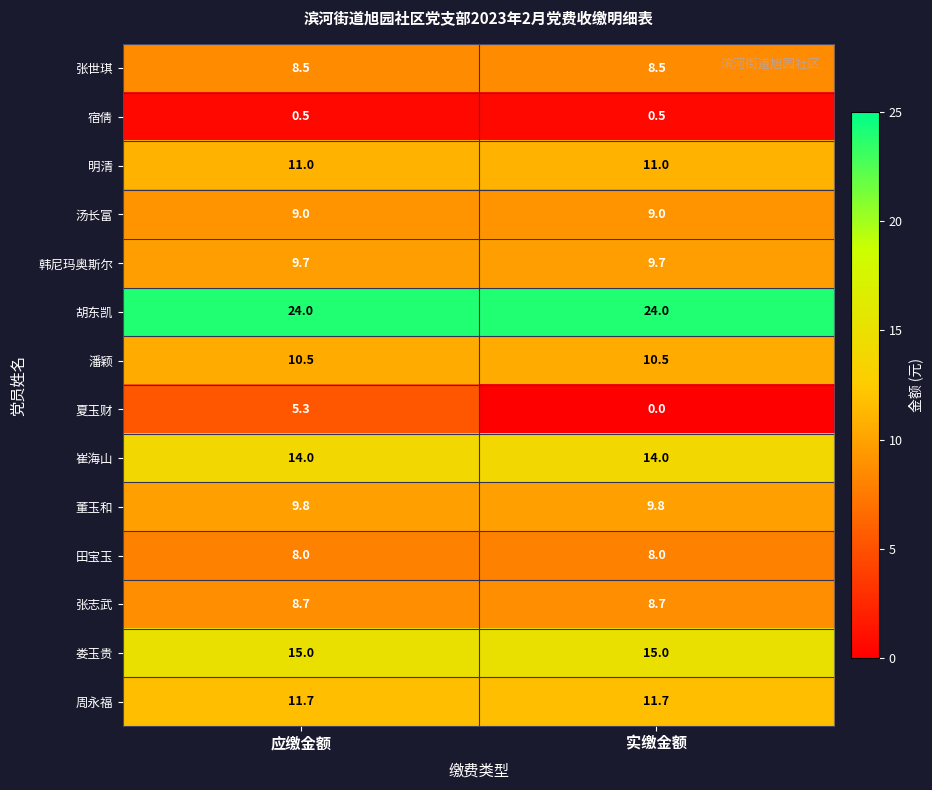

Which series has the largest total across all categories?

胡东凯